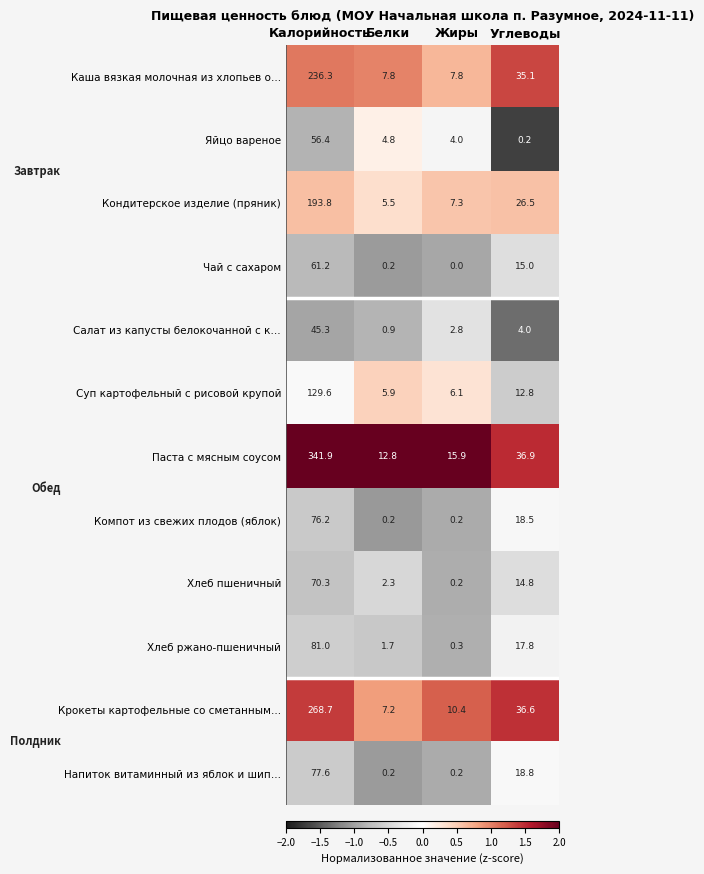

Between Калорийность and Углеводы, which series saw the biggest shift?

Паста с мясным соусом